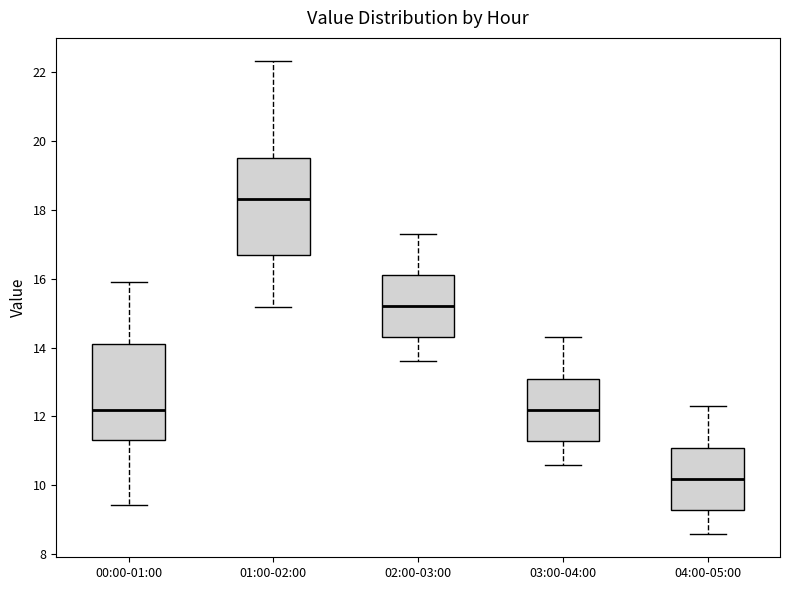

Which box has the highest median line?

01:00-02:00